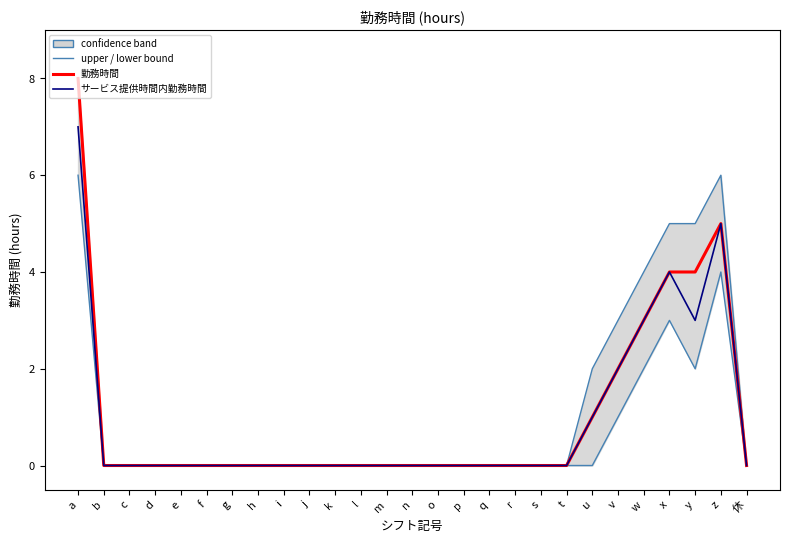

What position from the left is h?

8